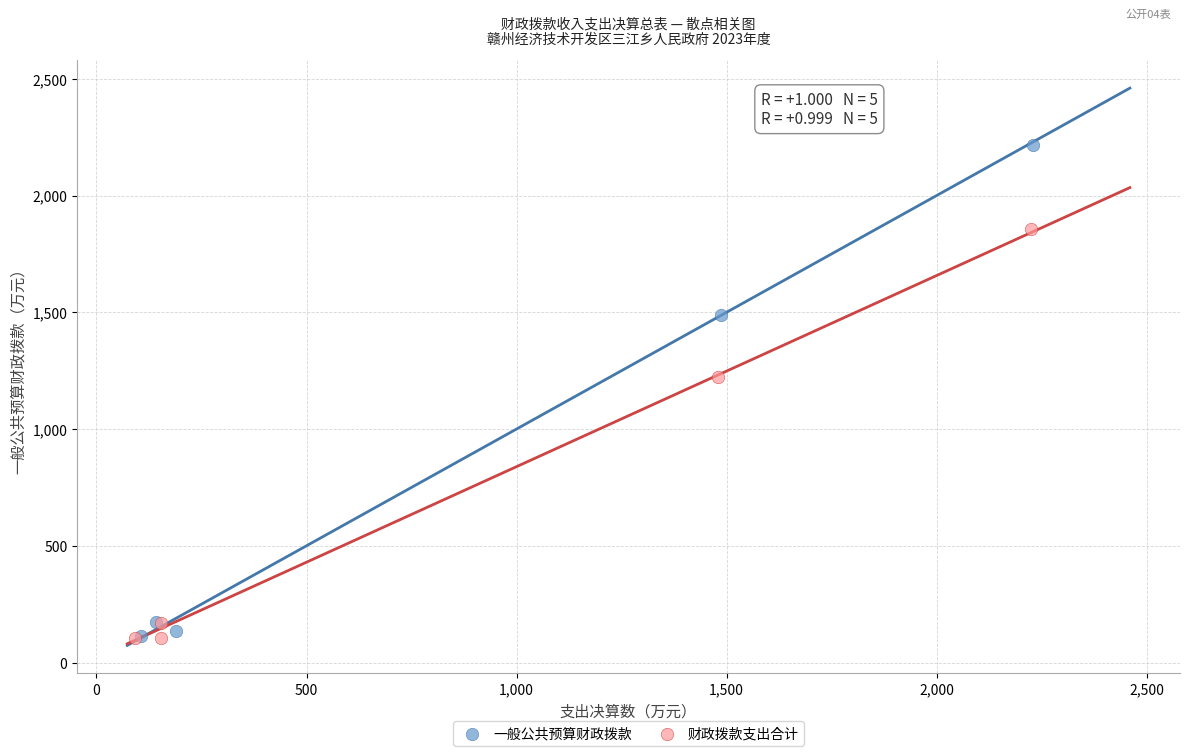

Which series contains the highest Y value?

一般公共预算财政拨款